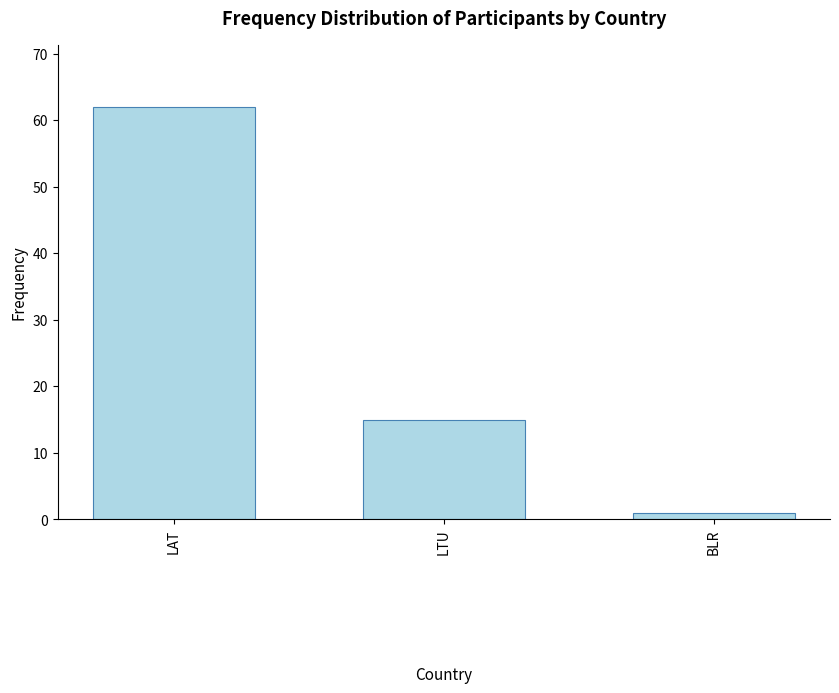

Approximately how many times larger is the value at LTU compared to BLR?

15.0